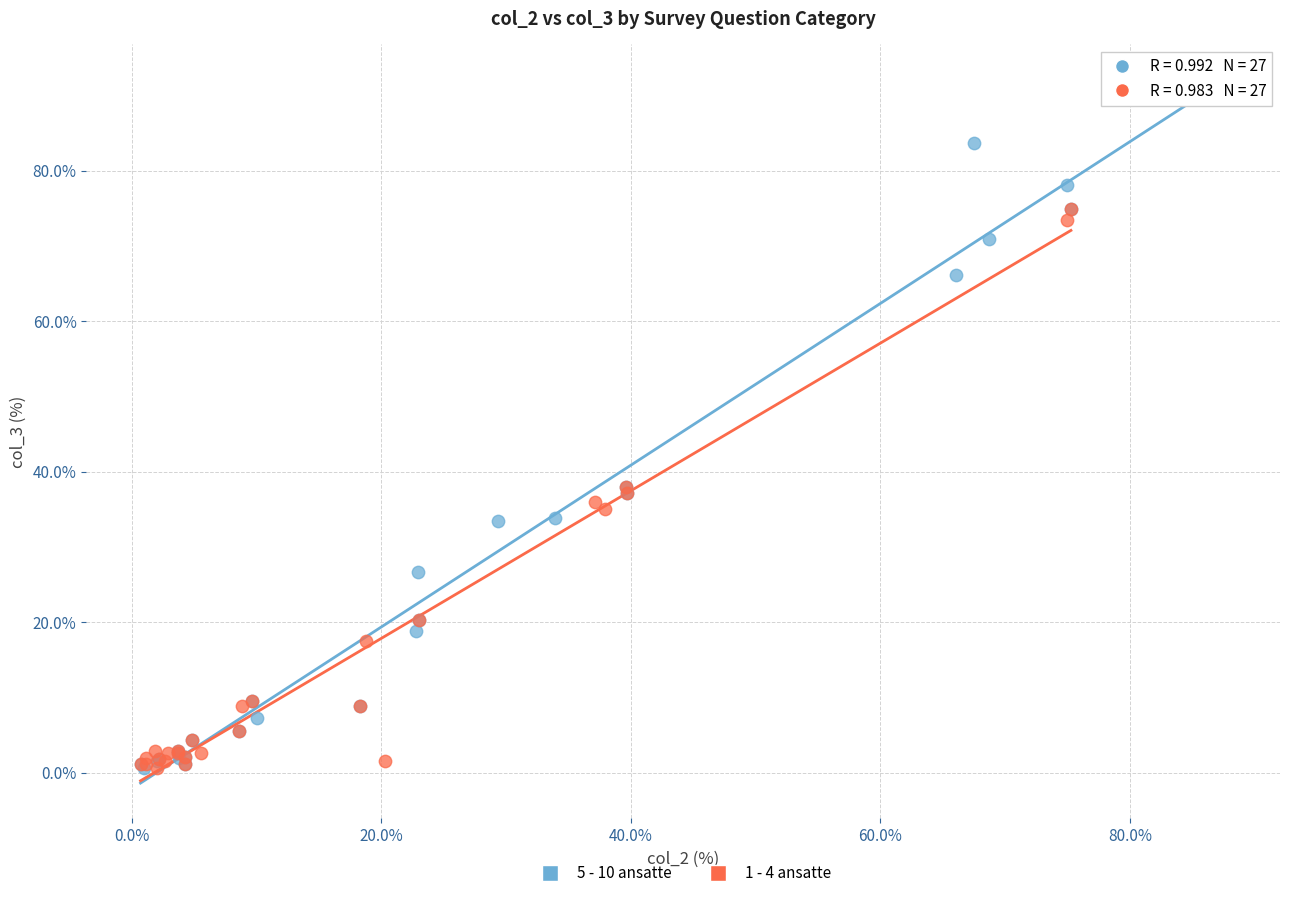

Which series has the largest Y range (max minus min)?

5 - 10 ansatte